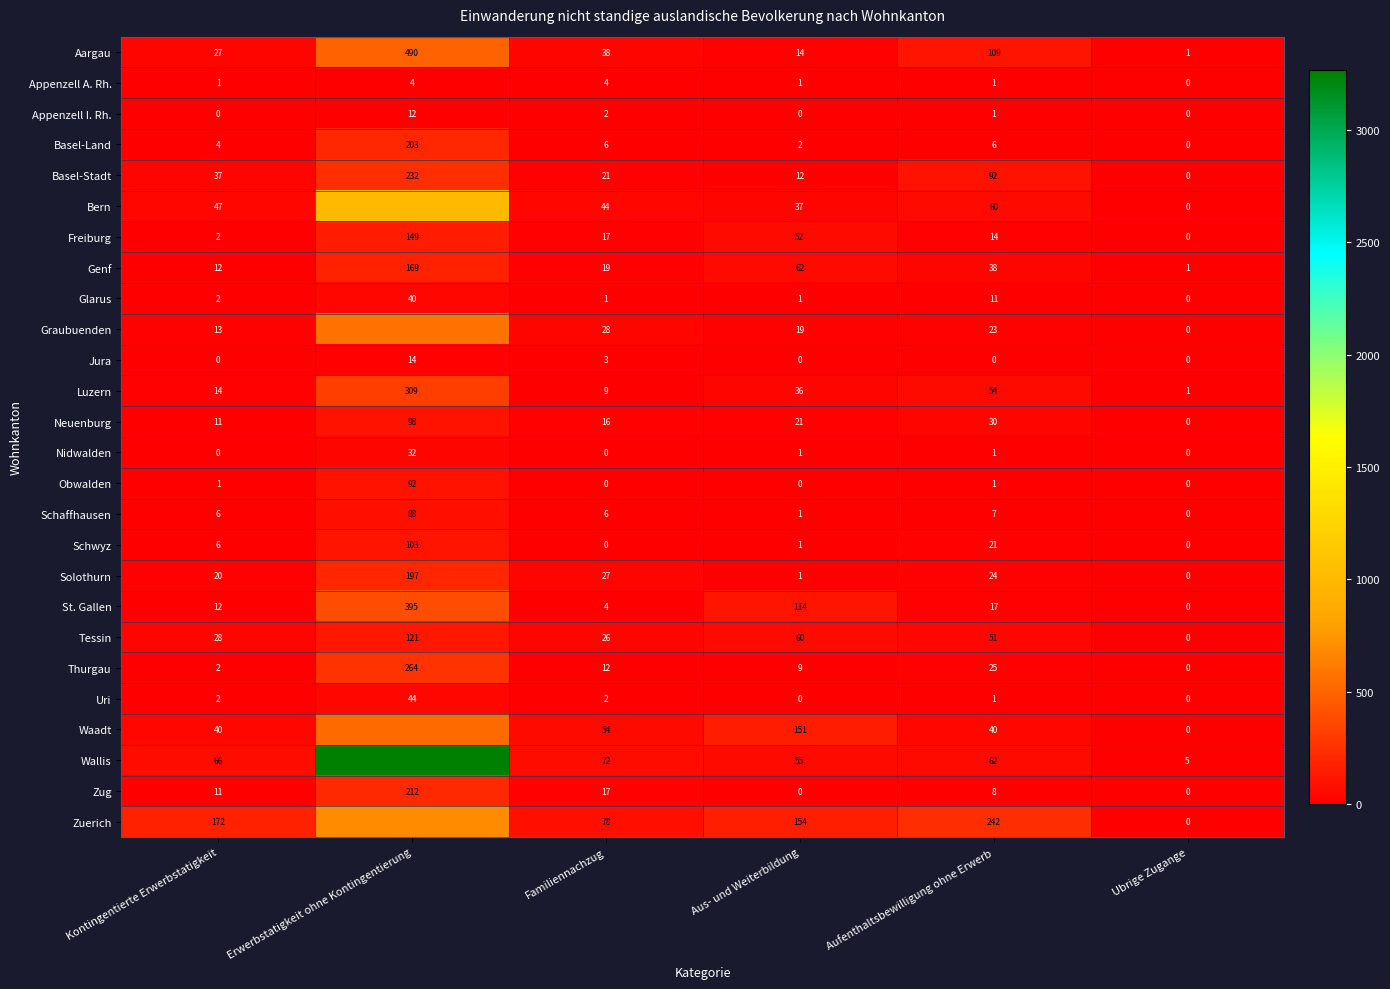

What is the total value across all series at Familiennachzug?

506